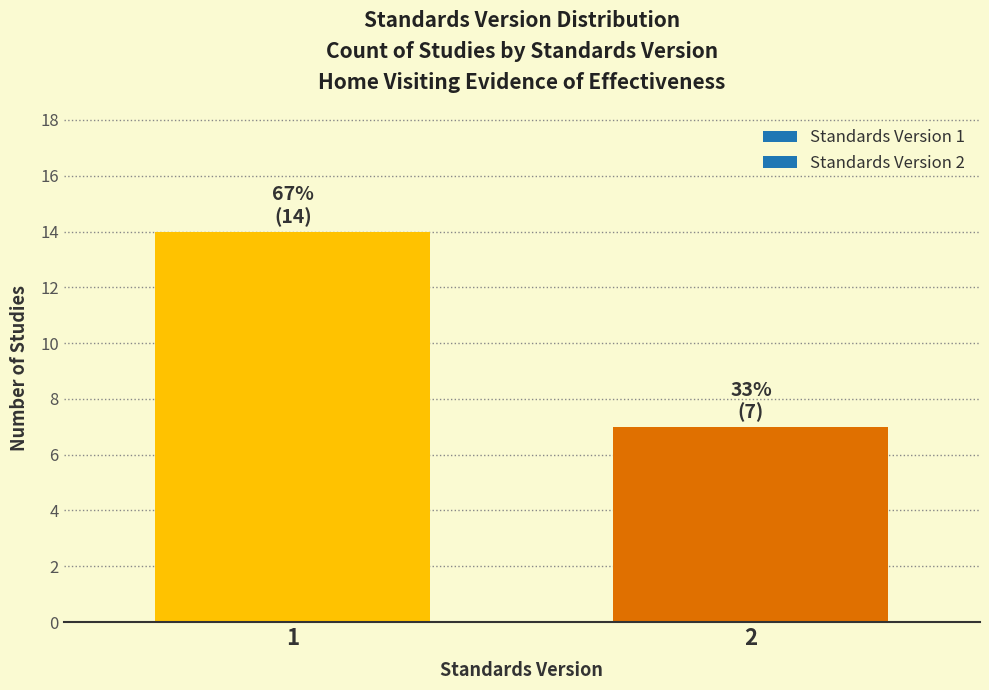

Reading left to right, transcribe all the data shown in this chart.

1=14	2=7